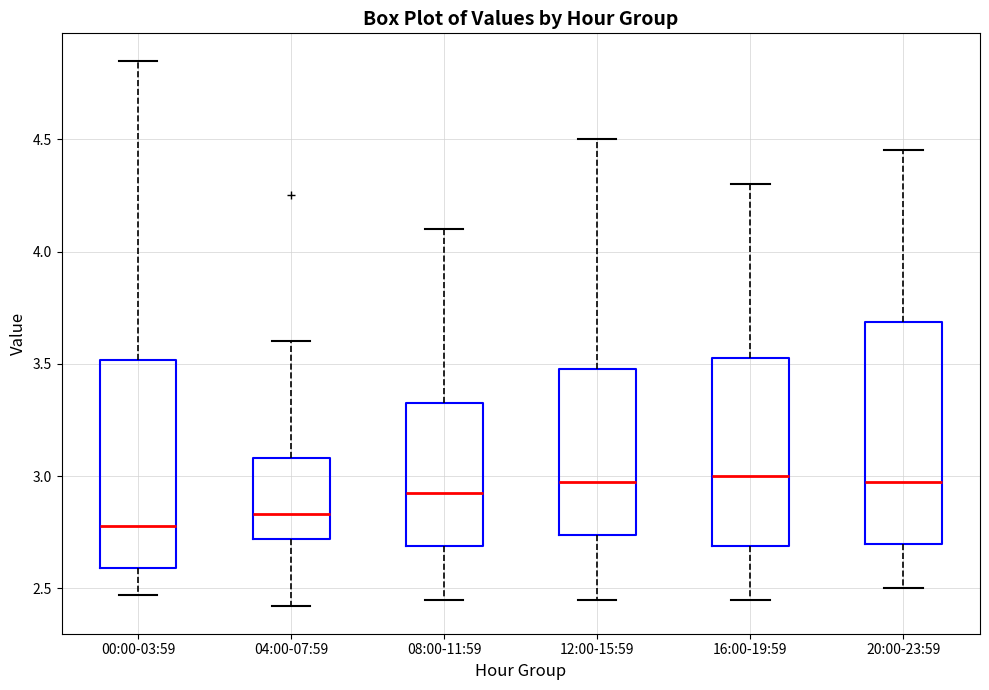

Reading left to right, read every box against the y-axis: the position of its median line, the range the box covers, and the ends of its whiskers. The values are not printed on the chart, so give them approximately, as read against the axis.

00:00-03:59: median 2.80, box 2.60 to 3.50, whiskers 2.45 to 4.85
04:00-07:59: median 2.85, box 2.70 to 3.10, whiskers 2.40 to 3.60
08:00-11:59: median 2.95, box 2.70 to 3.35, whiskers 2.45 to 4.10
12:00-15:59: median 3.00, box 2.75 to 3.50, whiskers 2.45 to 4.50
16:00-19:59: median 3.00, box 2.70 to 3.55, whiskers 2.45 to 4.30
20:00-23:59: median 3.00, box 2.70 to 3.70, whiskers 2.50 to 4.45